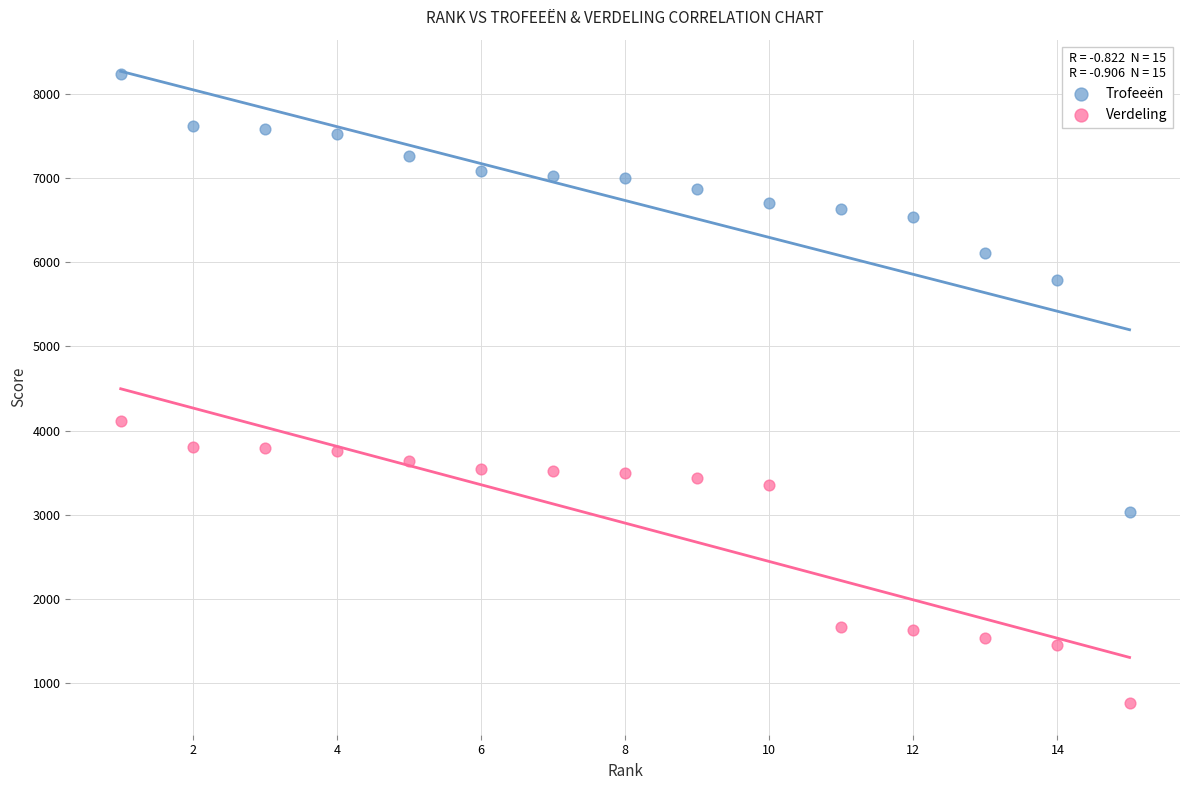

What are all the series names shown in the legend?

Trofeeën, Verdeling